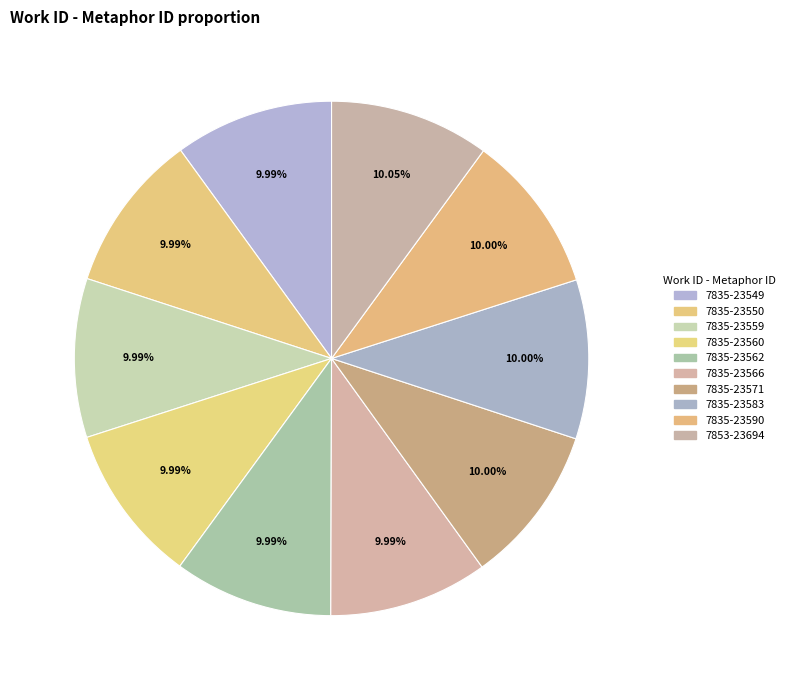

Is the sum of 7835-23566 and 7835-23562 greater than half?

No